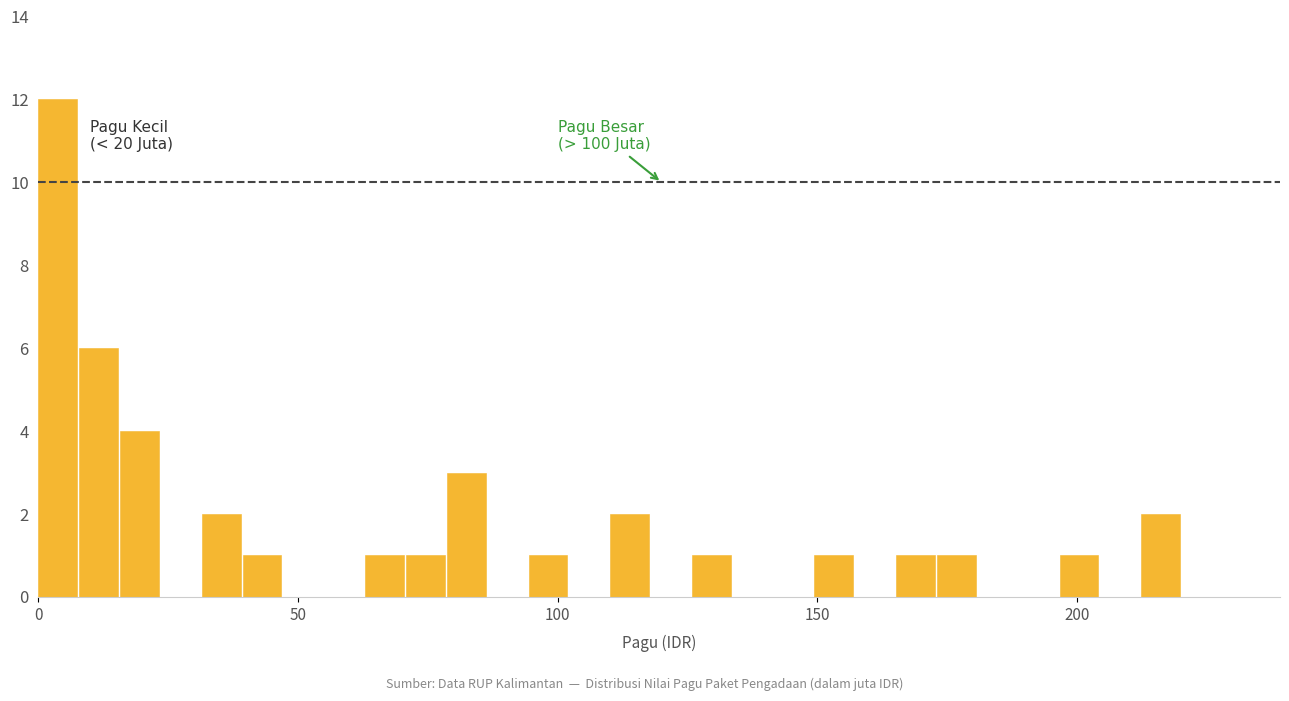

Read against the x-axis, roughly where is the centre of the tallest bar?

5